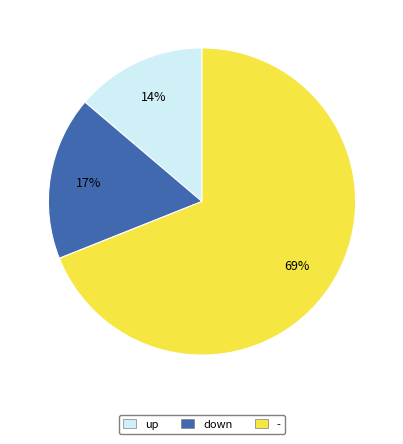

Is it true that up is 19% of the pie?

False